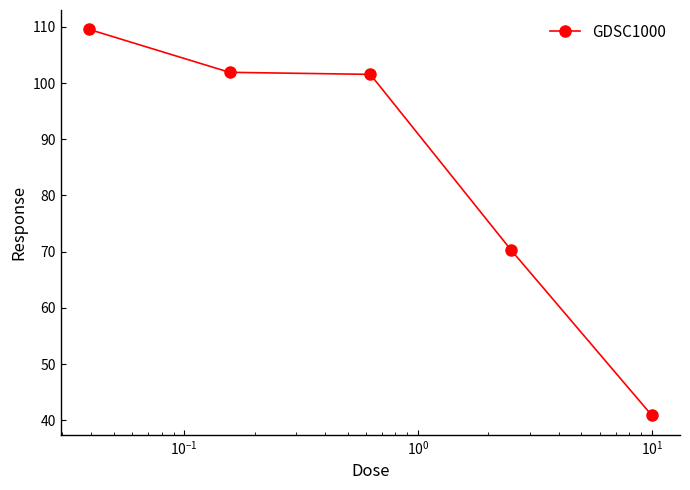

What is the minimum value shown in the chart?

40.9